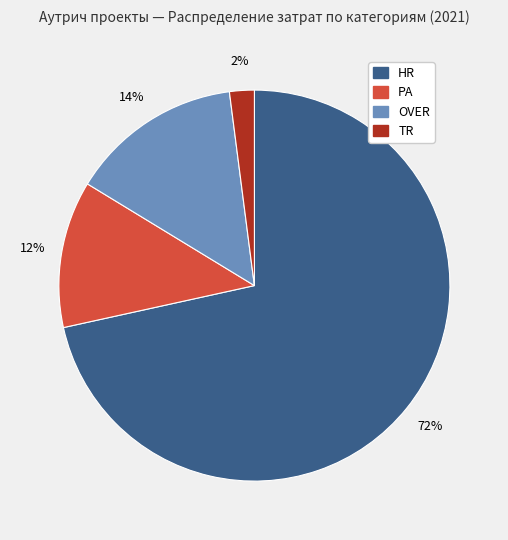

Rank the categories by value from highest to lowest.

HR, OVER, PA, TR